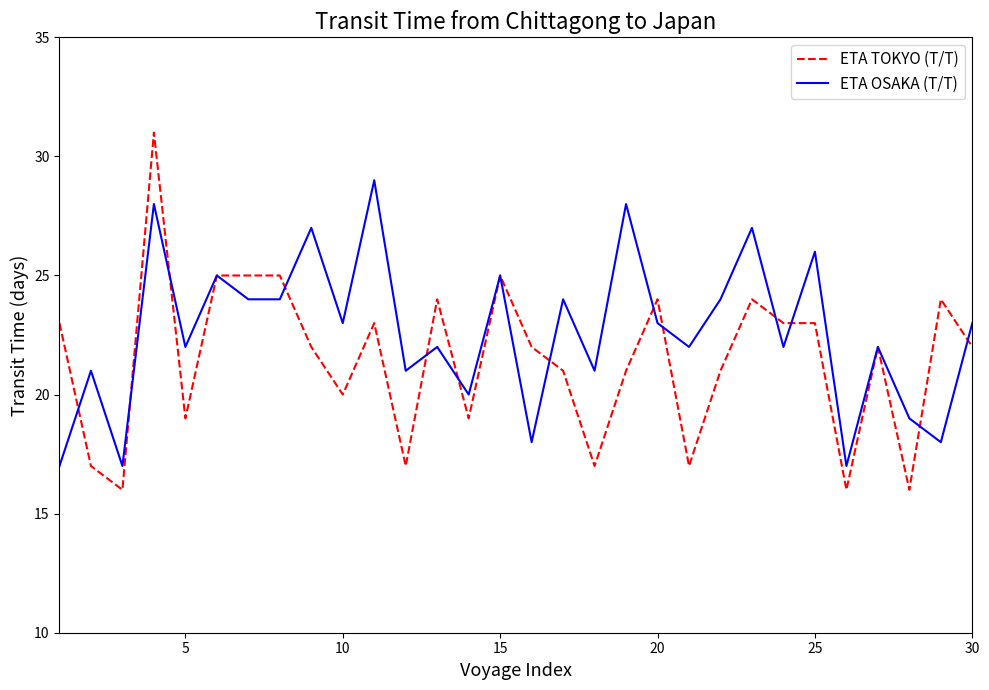

How many categories are shown in the chart?

30